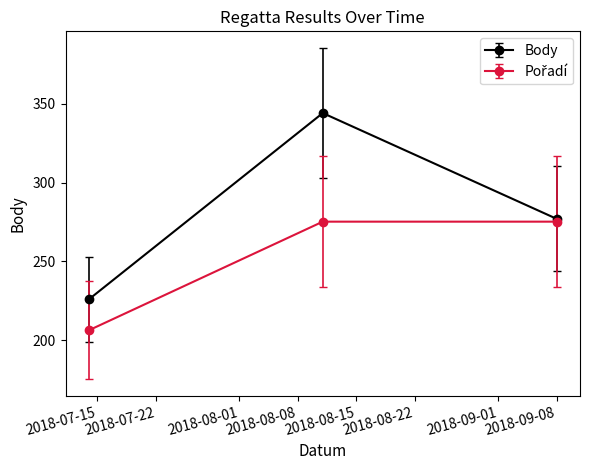

How many data points does each series have?

3